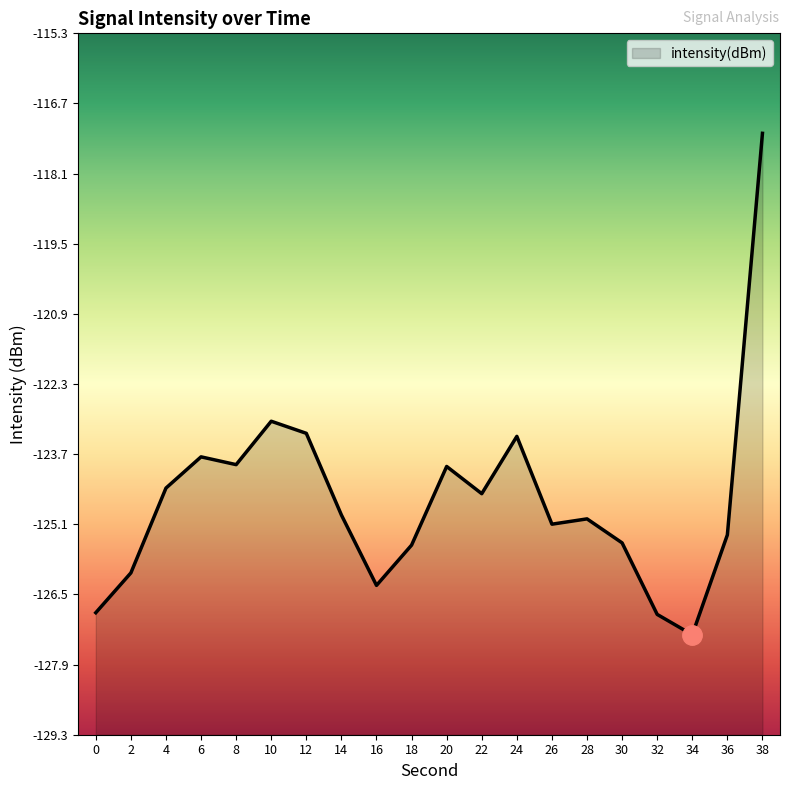

How many points are higher than both their immediate neighbors (excluding endpoints)?

5